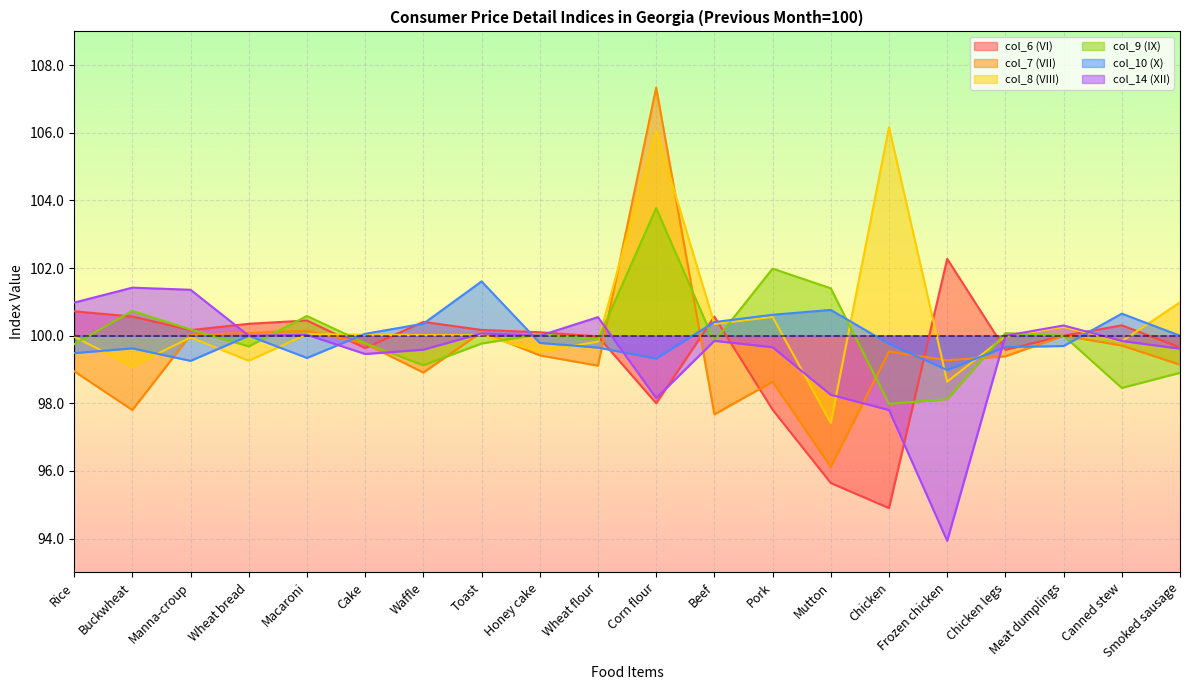

True or false: col_8 (VIII) has more than 1 points higher than both neighbors.

True